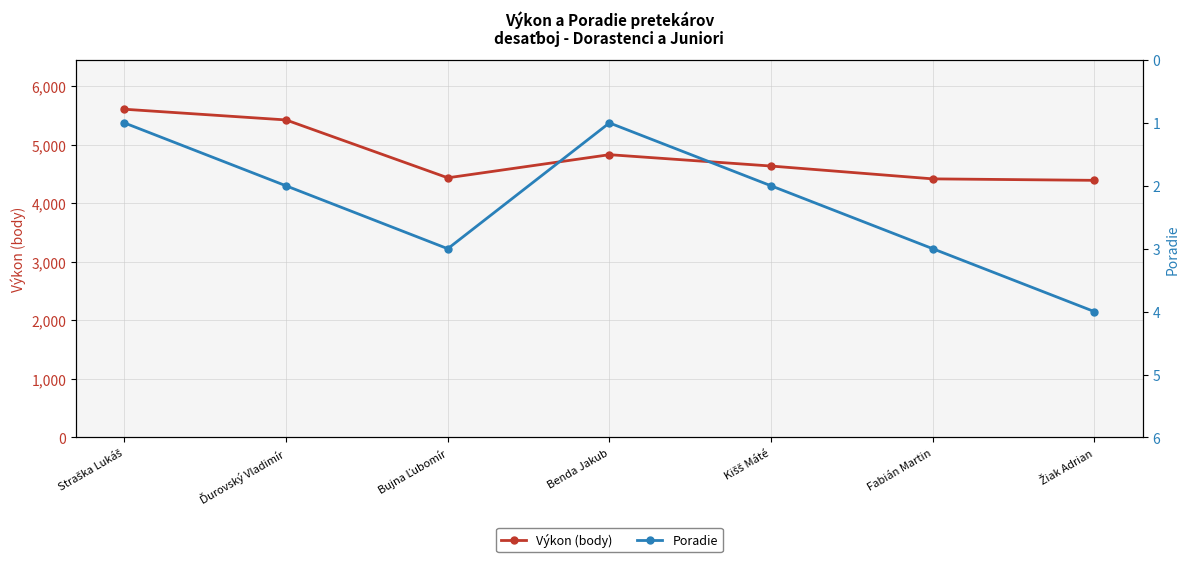

How many series are shown in this chart?

2